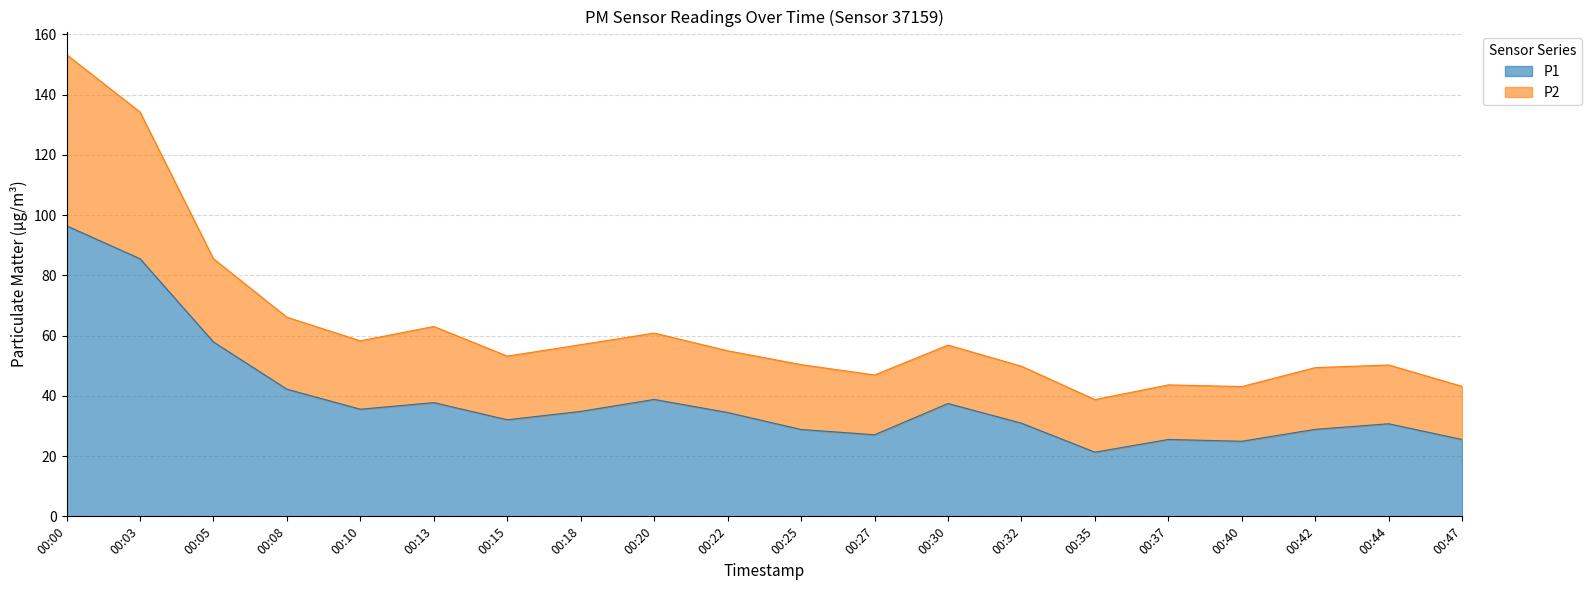

What is the total value across all series at 00:05?

85.5